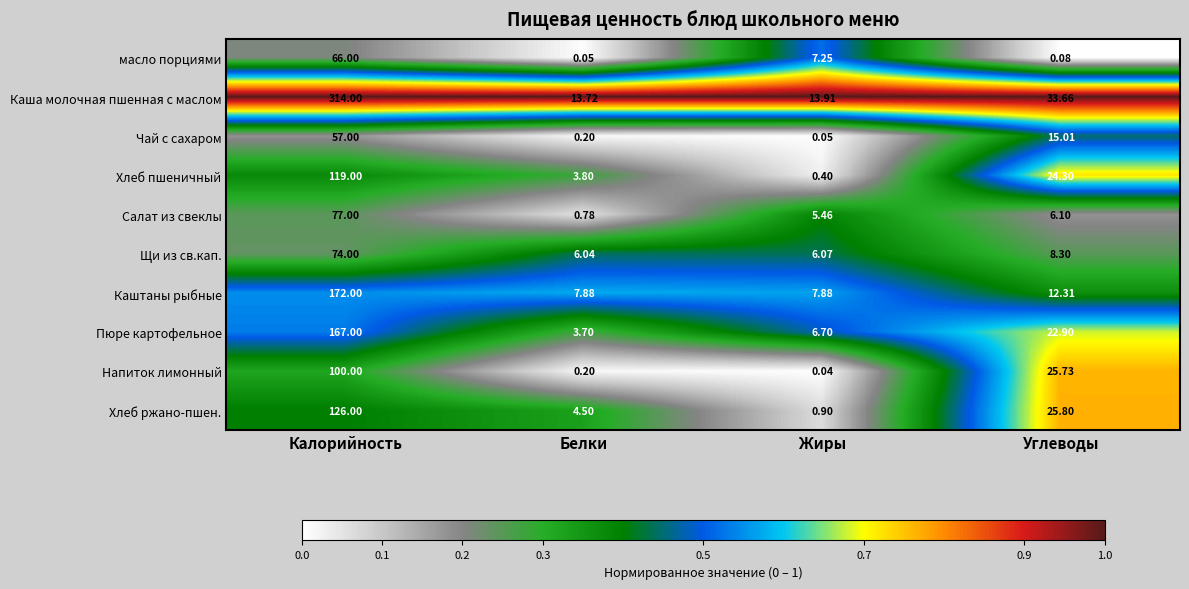

Rank the categories by Чай с сахаром value from highest to lowest.

Калорийность, Углеводы, Белки, Жиры